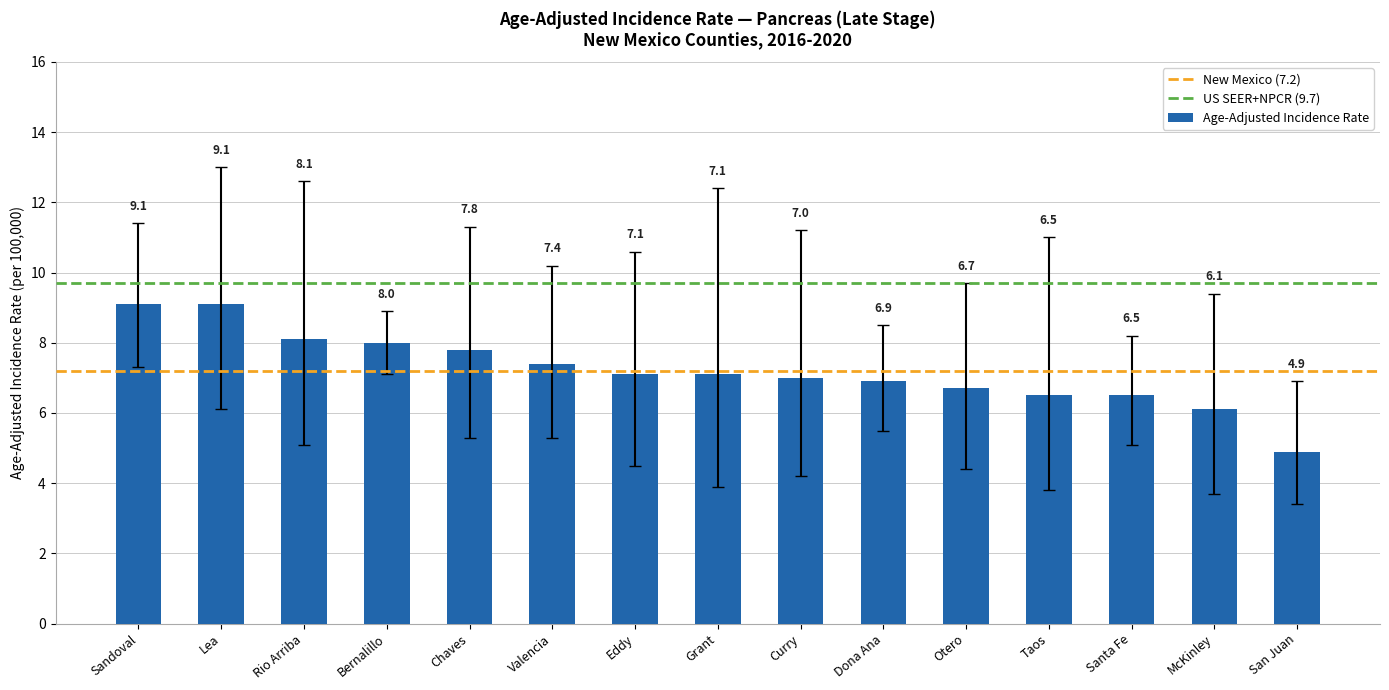

What is the minimum value shown in the chart?

4.9